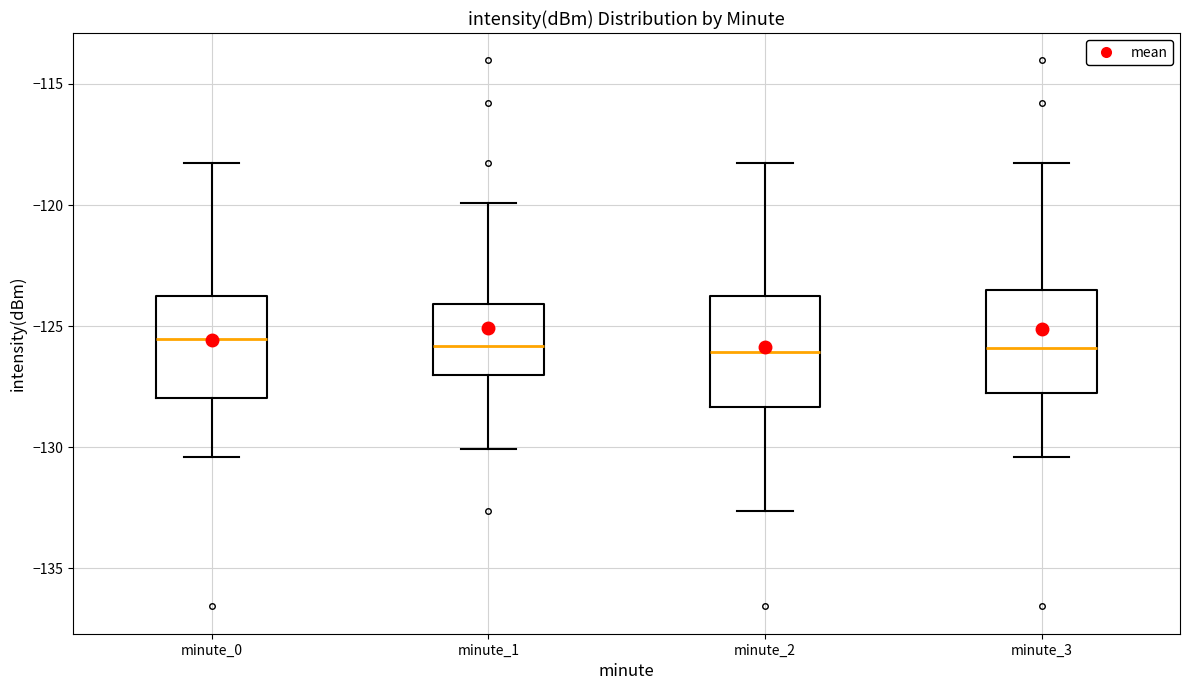

Reading left to right, transcribe this box plot: for each box, give where its median line is, the range the box spans, and where its two whiskers end, as read against the y-axis. The values are not printed on the chart, so give them approximately, as read against the axis.

minute_0: median -125.5, box -128.0 to -124.0, whiskers -130.5 to -118.0
minute_1: median -126.0, box -127.0 to -124.0, whiskers -130.0 to -120.0
minute_2: median -126.0, box -128.5 to -124.0, whiskers -132.5 to -118.0
minute_3: median -126.0, box -128.0 to -123.5, whiskers -130.5 to -118.0